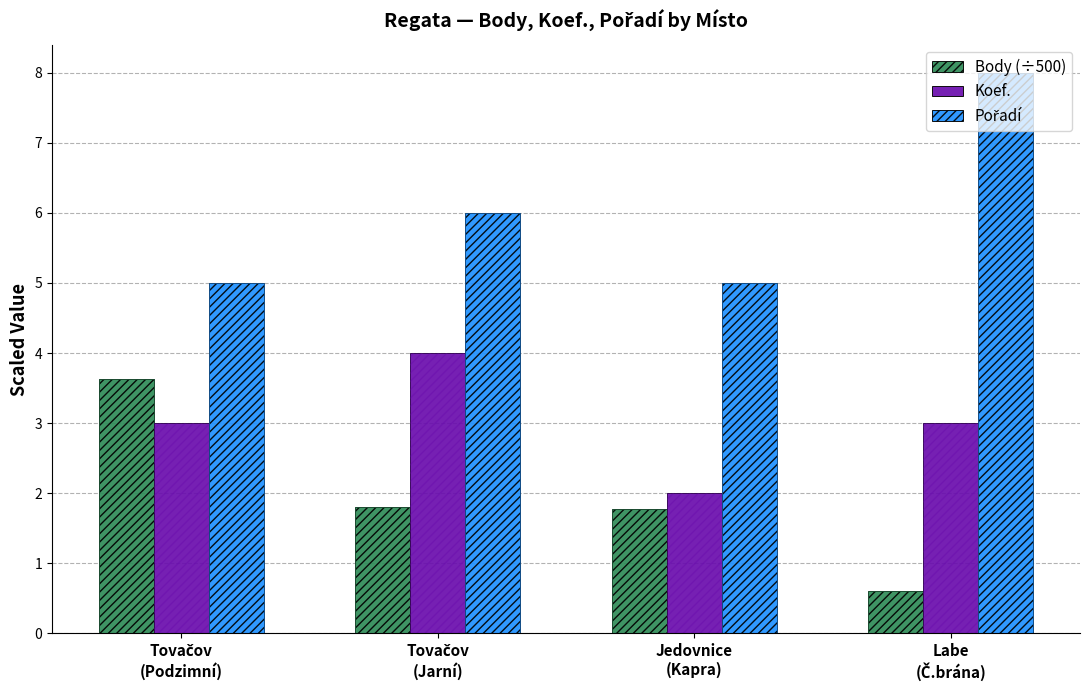

The value of Koef. at Tovačov
(Jarní) is 1.3. True or false?

False